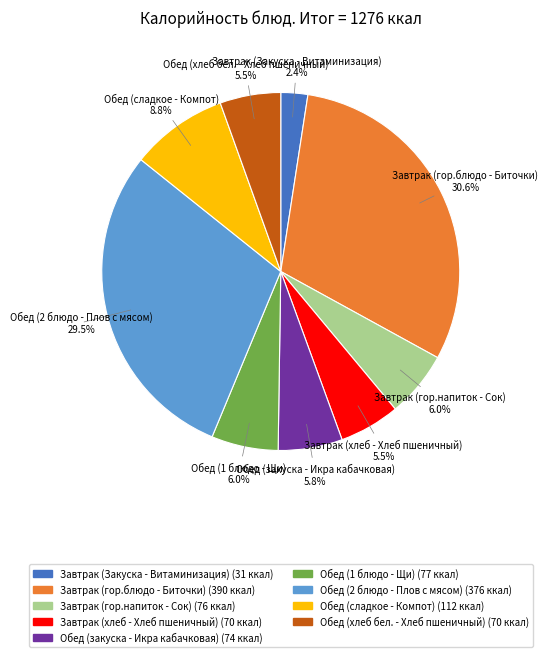

How many segments does this pie chart have?

9